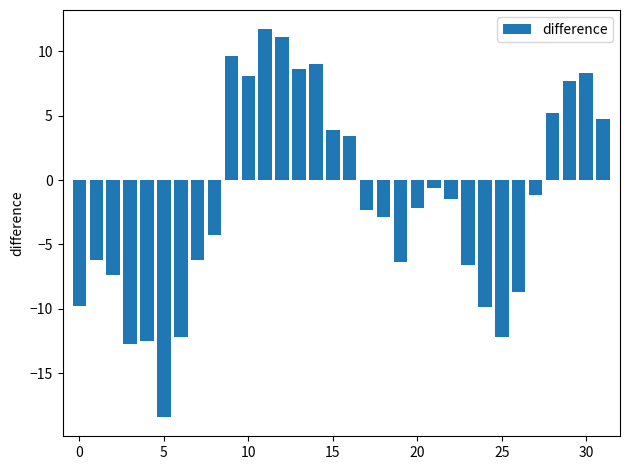

What is the difference between the second highest and second lowest values?

23.8